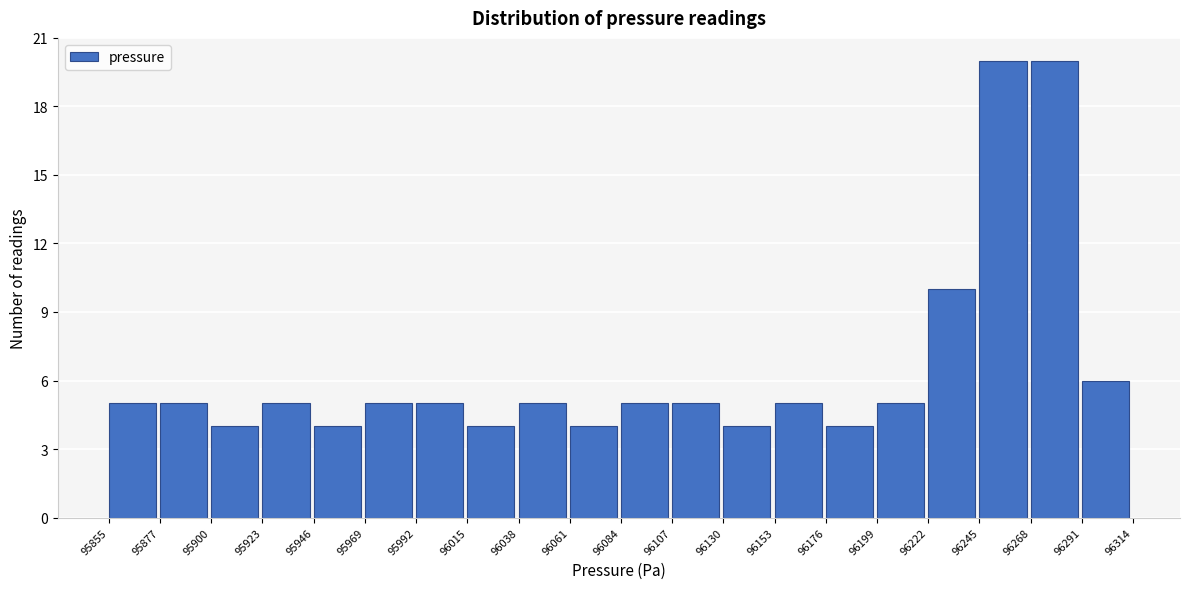

Reading left to right, transcribe this chart: for each bar, give the range it covers on the x-axis and its height. The values are not printed on the chart, so give them approximately, as read against the axis.

95855 to 95877: 5
95877 to 95900: 5
95900 to 95923: 4
95923 to 95946: 5
95946 to 95969: 4
95969 to 95992: 5
95992 to 96015: 5
96015 to 96038: 4
96038 to 96061: 5
96061 to 96084: 4
96084 to 96107: 5
96107 to 96130: 5
96130 to 96153: 4
96153 to 96176: 5
96176 to 96199: 4
96199 to 96222: 5
96222 to 96245: 10
96245 to 96268: 20
96268 to 96291: 20
96291 to 96314: 6